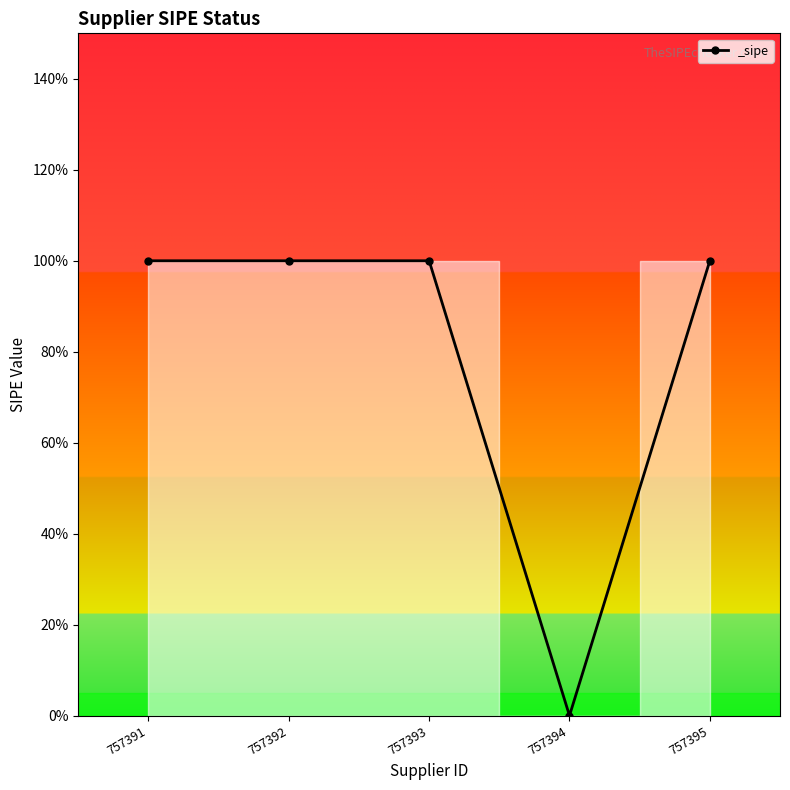

Does the chart have visible grid lines?

No